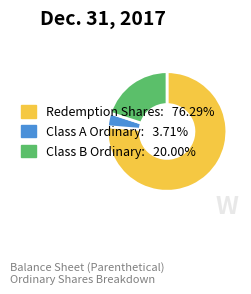

Is there any slice that represents more than half of the pie?

Yes